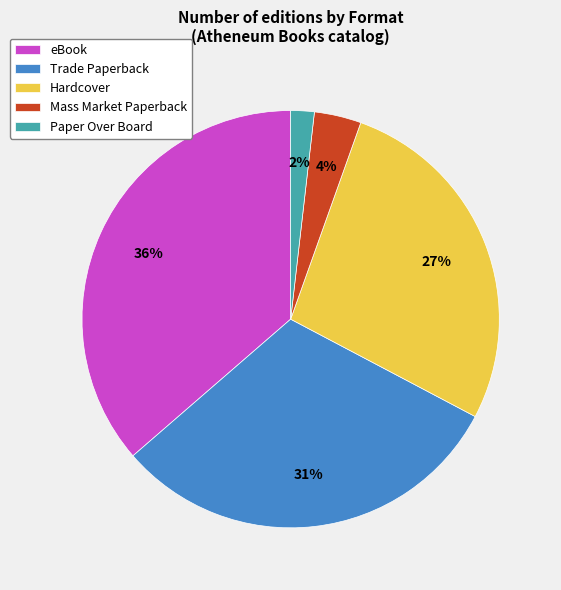

Does Trade Paperback represent more than half of the total?

No